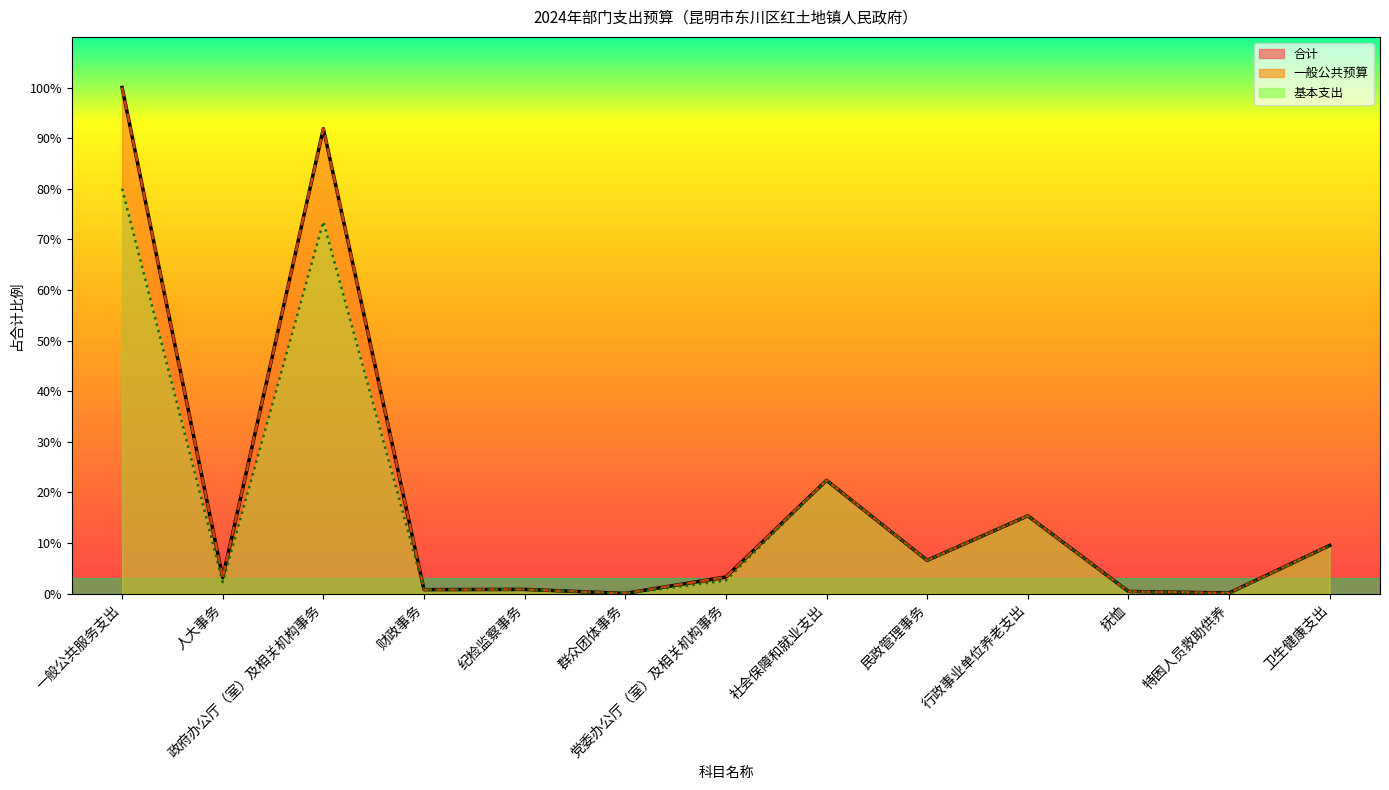

True or false: 合计（折线） and 基本支出（折线） intersect in this chart.

False